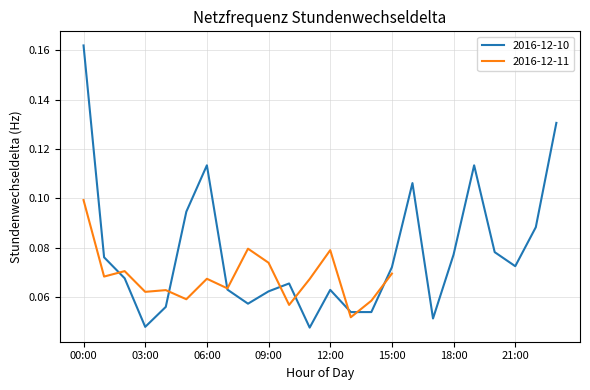

The value of 2016-12-10 at 00:00 is 0.3. True or false?

False